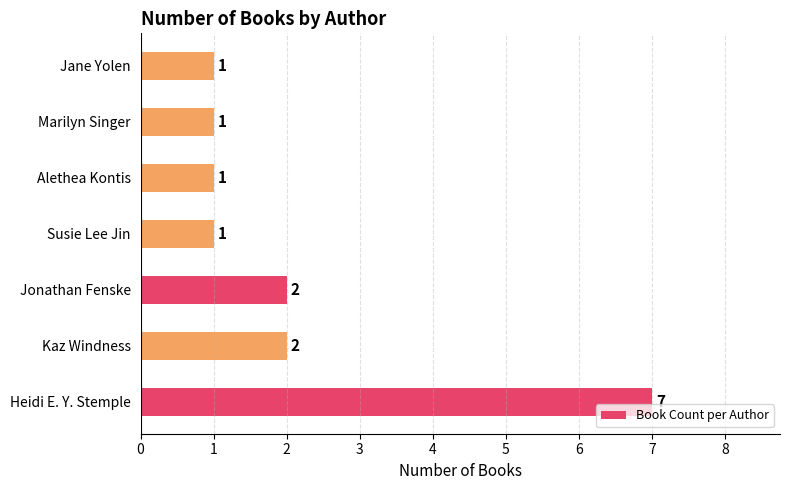

The chart shows a value of 2 at Marilyn Singer. True or false?

False